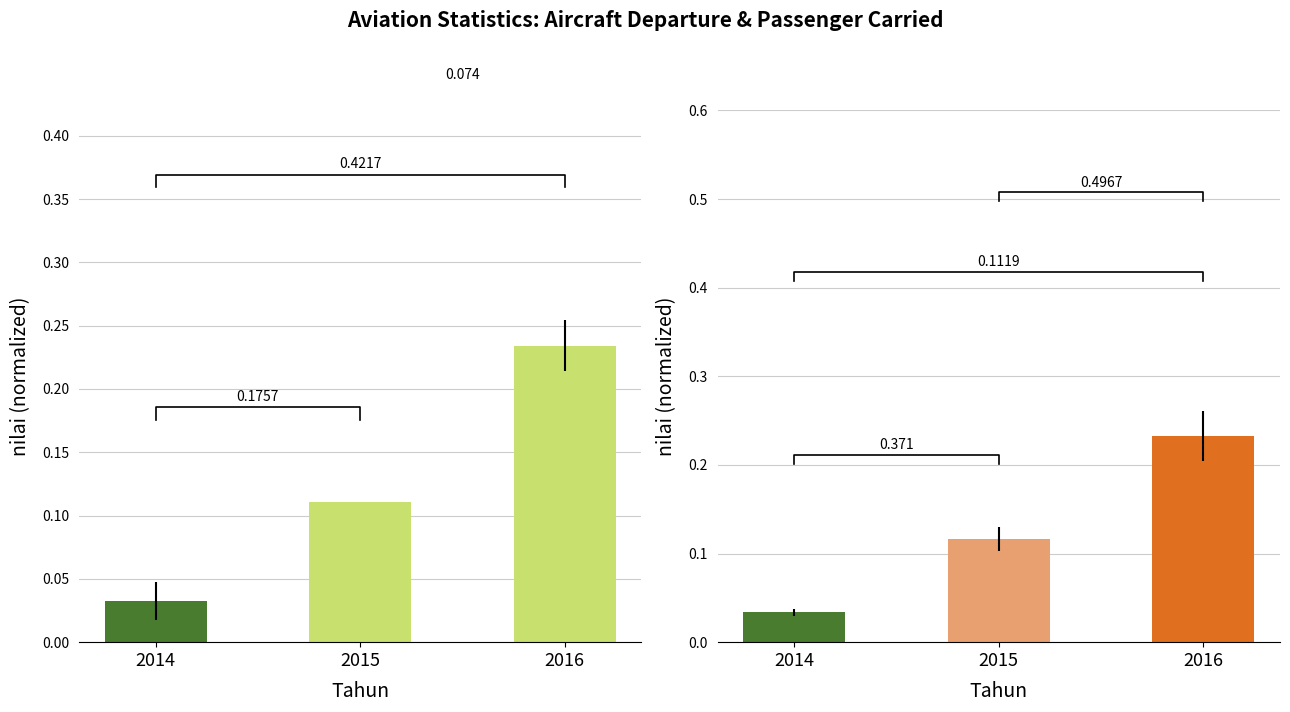

What is the total value across all series at 2016?

0.5